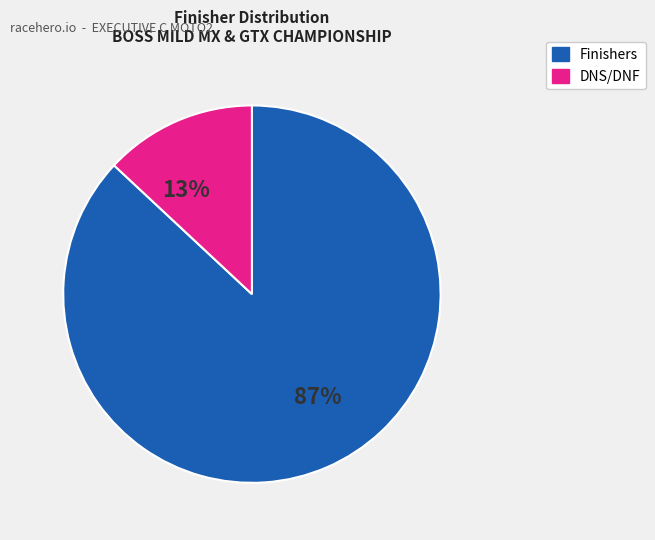

To the nearest percent, what is the difference between the largest and smallest slice percentages?

74%